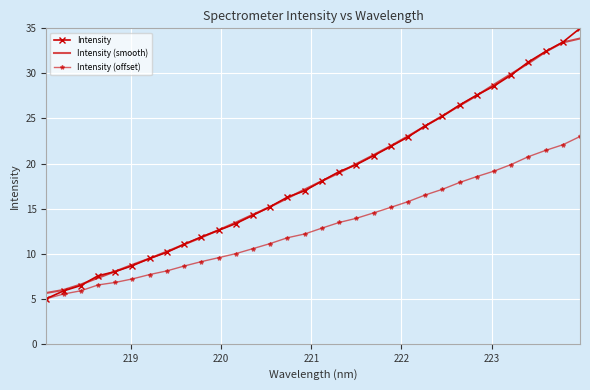

What is the maximum value for Intensity (smooth)?

33.9